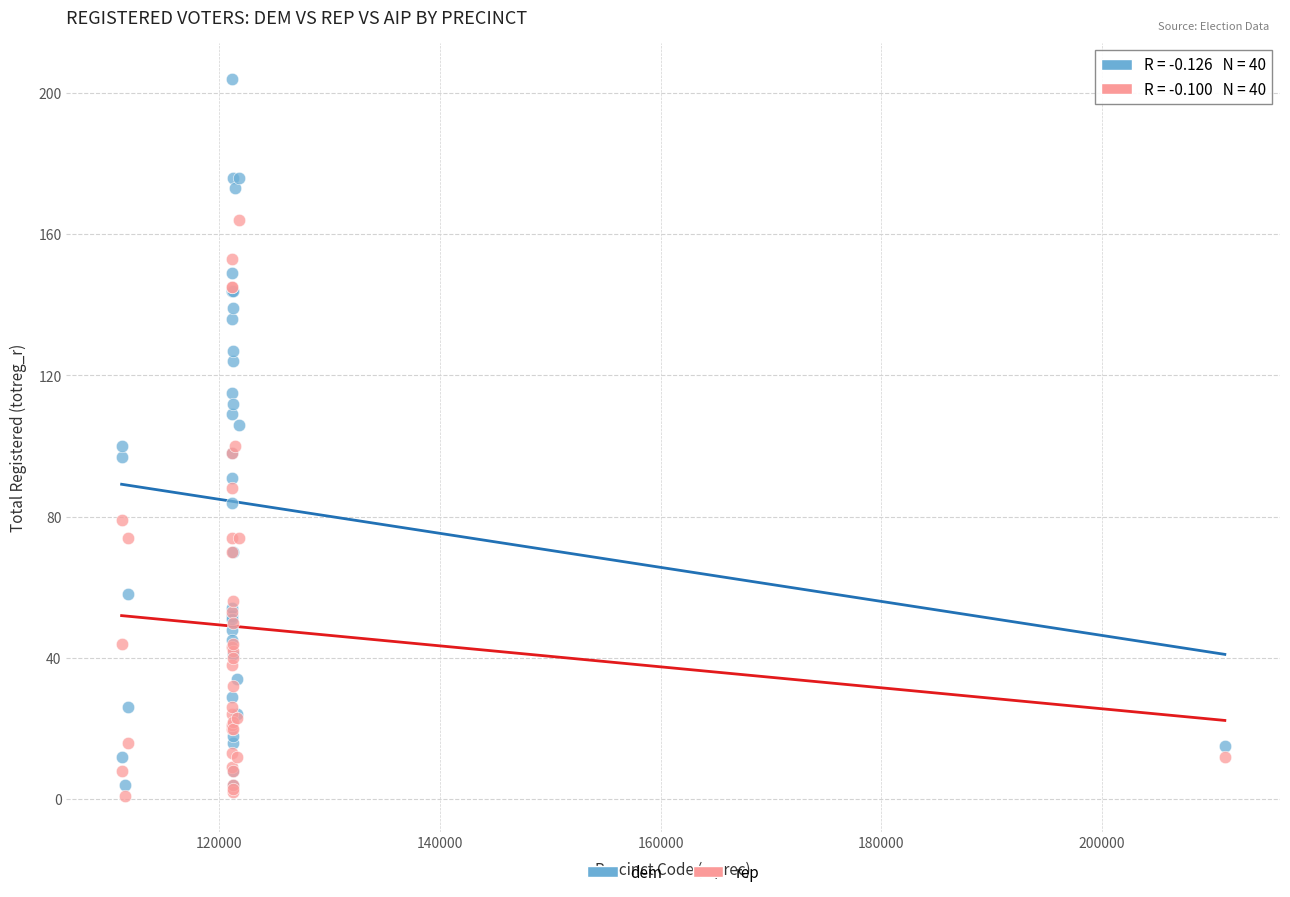

Which series has the largest Y range (max minus min)?

dem